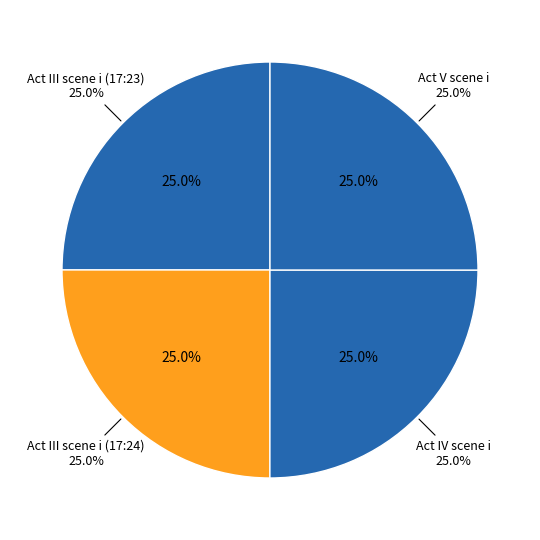

True or false: Act V scene i accounts for 32% of the total.

False